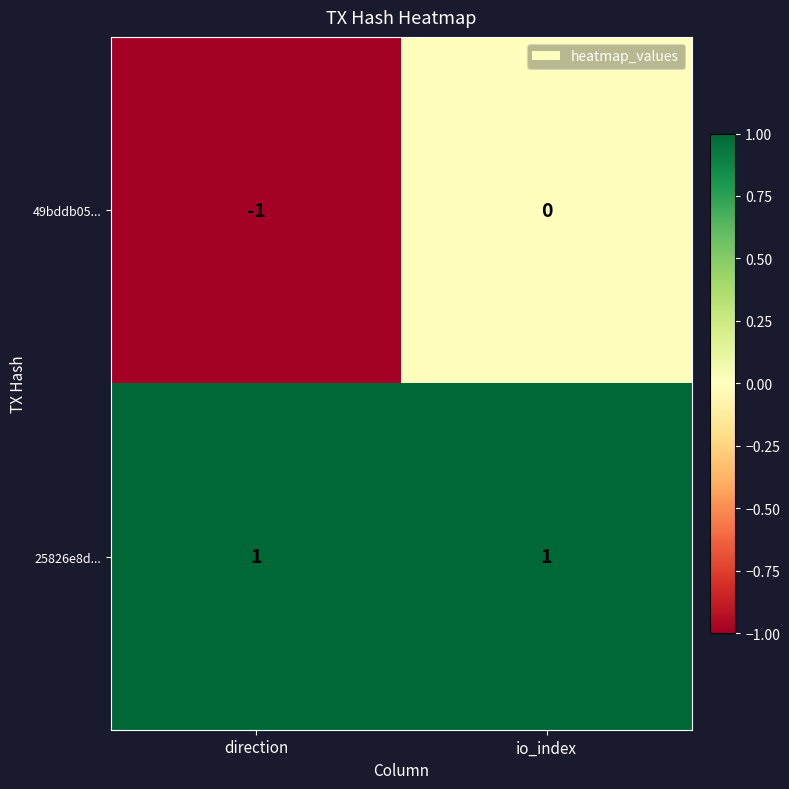

At which label does 49bddb05... reach its peak?

io_index